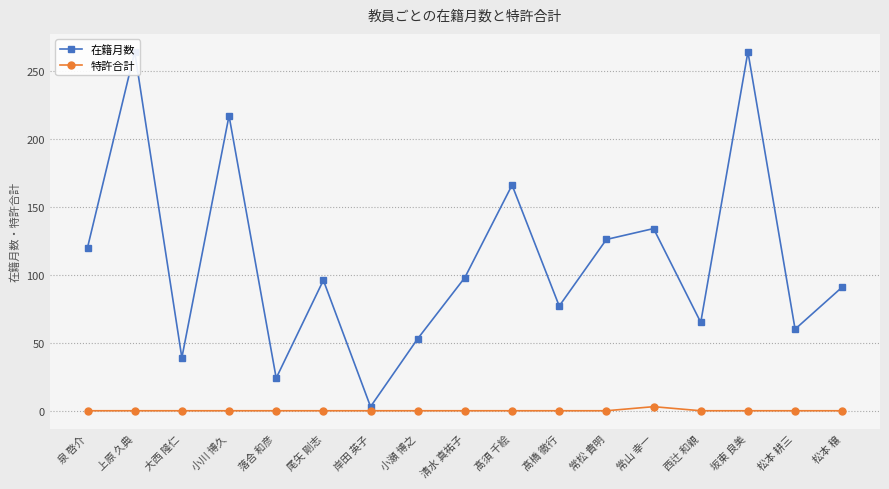

The value of 特許合計 at 松本 耕三 is 0. True or false?

True